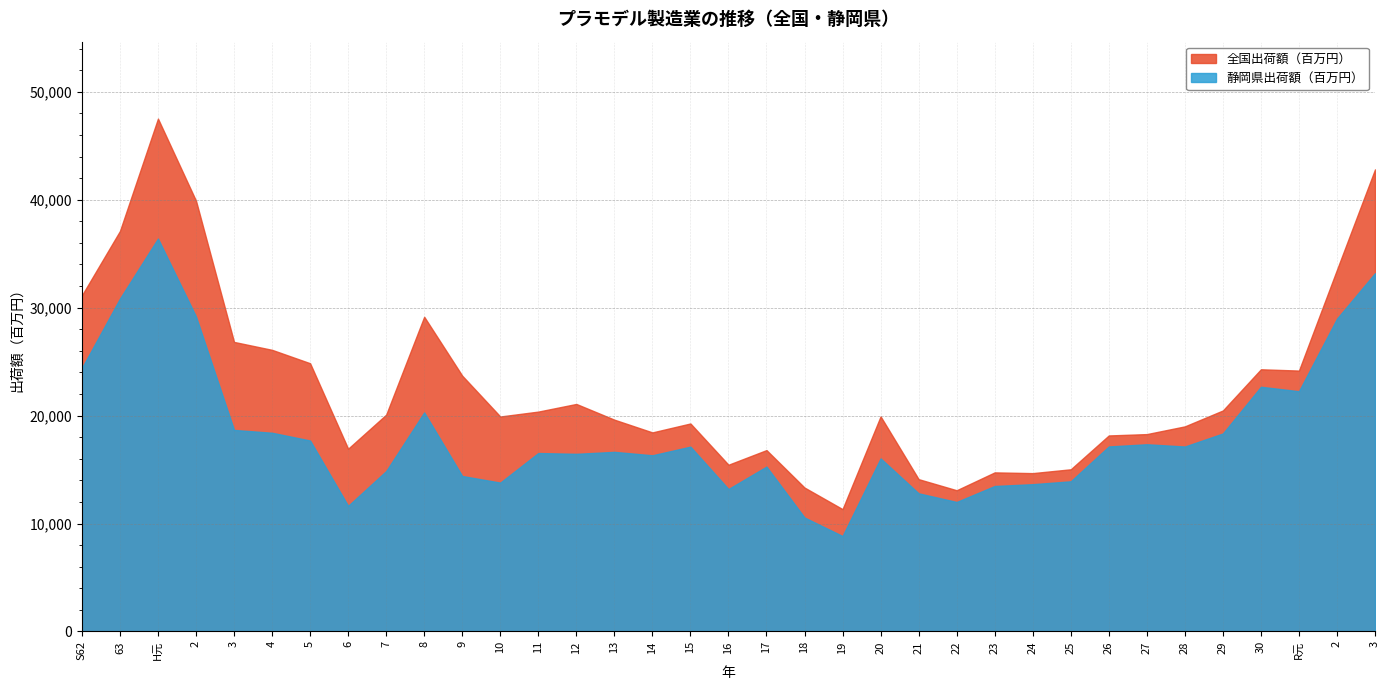

Does the chart have visible grid lines?

Yes